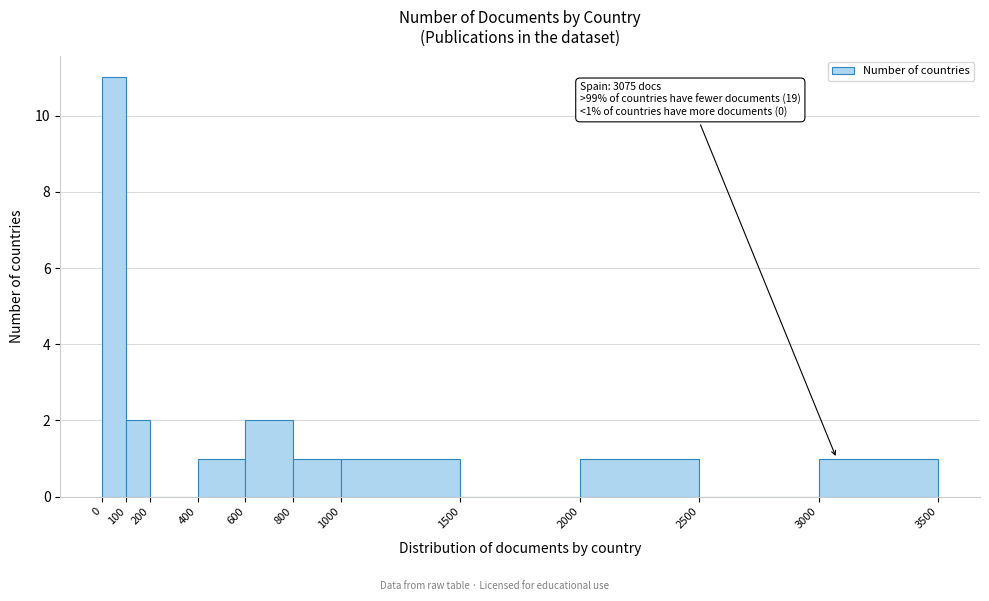

Which range on the x-axis has the tallest bar?

0 to 100